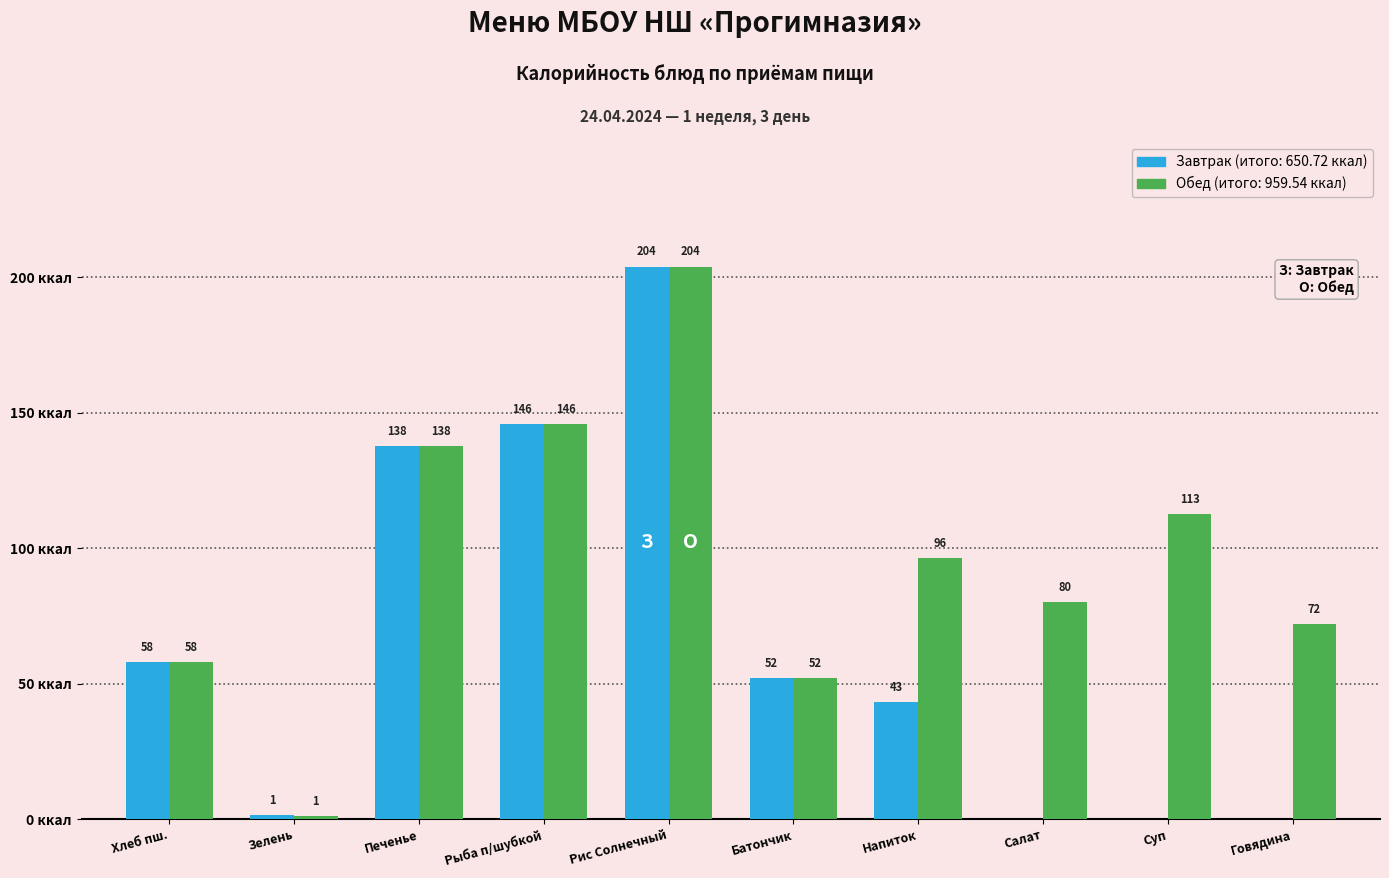

At which category is the sum across all series the highest?

Рис Солнечный